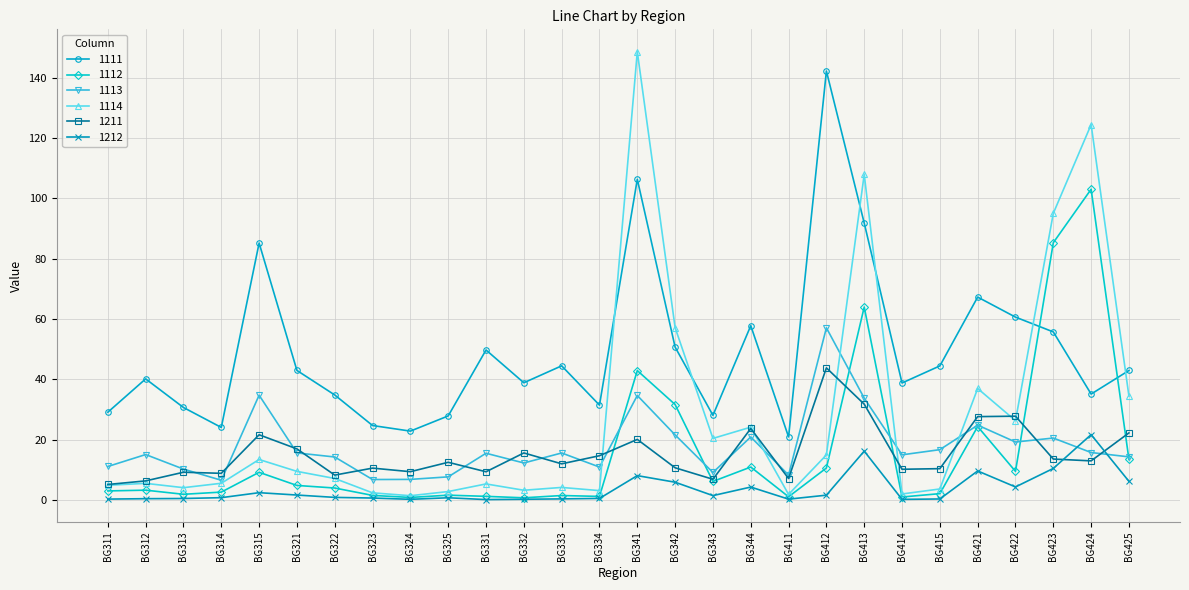

Is it true that 1114 equals 13.4 at BG315?

True